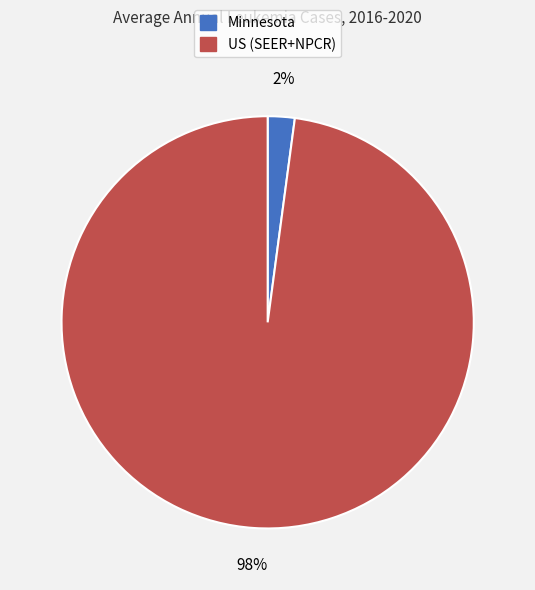

Do Minnesota and US (SEER+NPCR) together represent more than half of the pie?

Yes